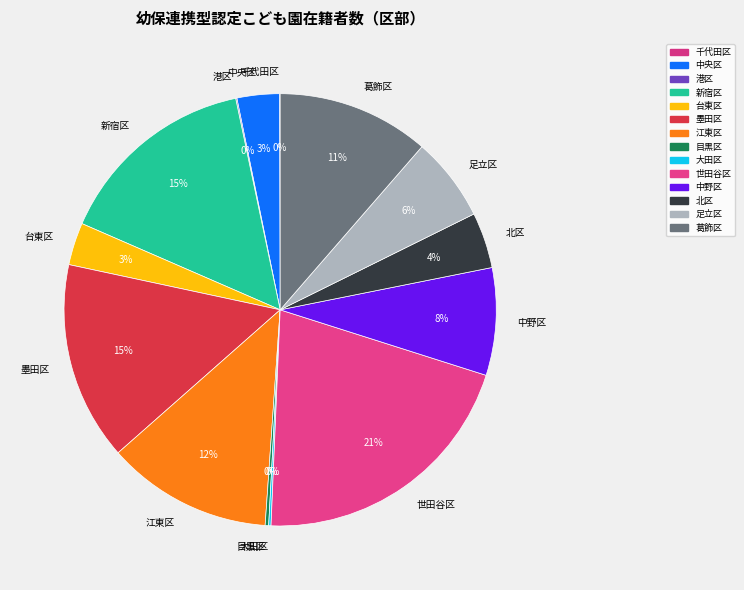

To the nearest percent, what is the difference between the largest and smallest slice percentages?

21%